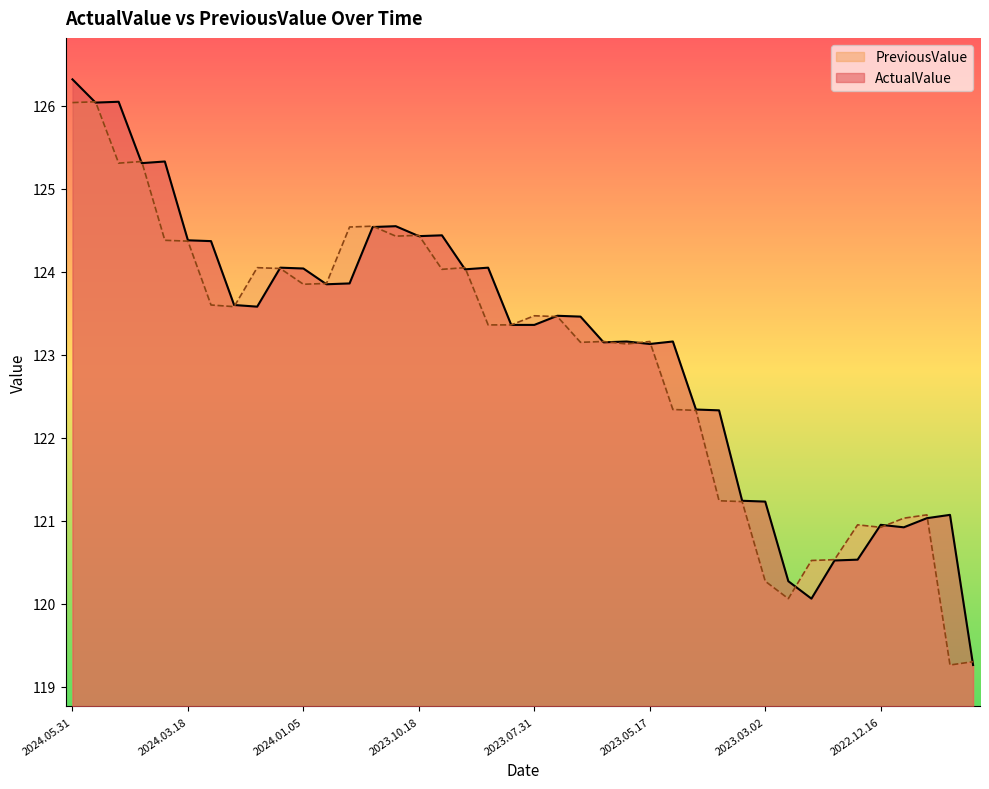

Between 2024.04.30 and 2023.06.16, which series saw the biggest shift?

ActualValue